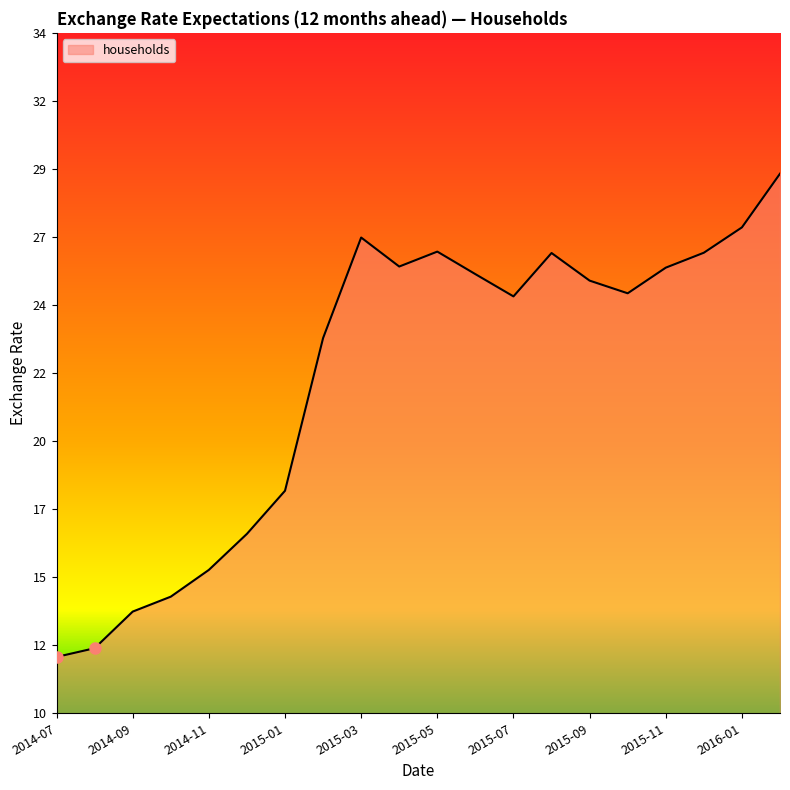

Does the chart display data point markers on the line(s)?

No